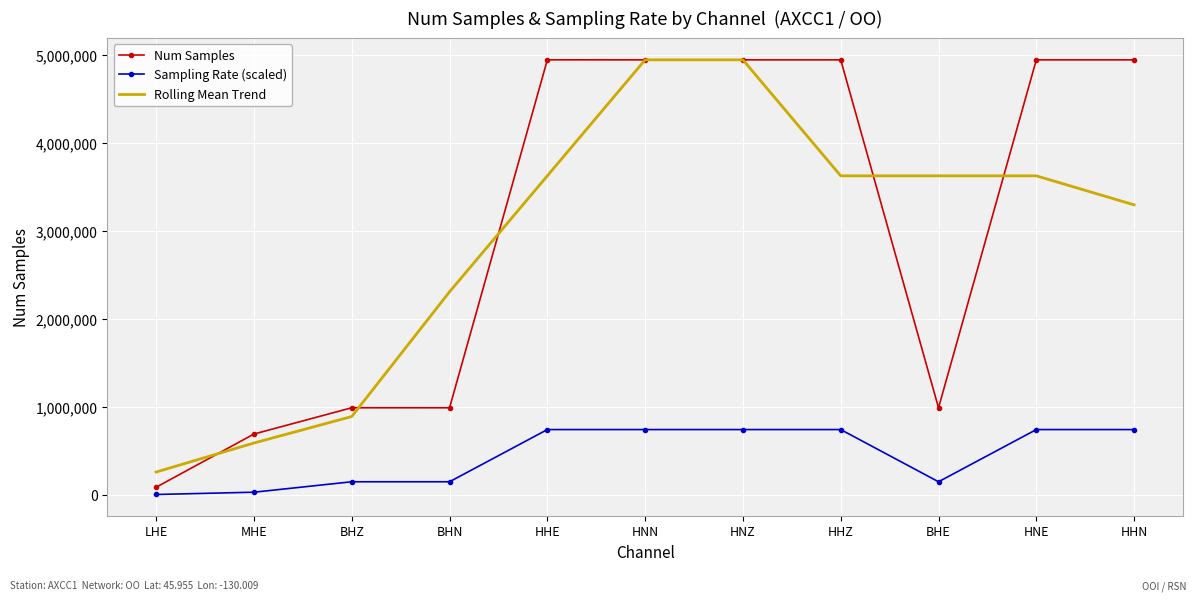

True or false: Num Samples has a value of 7894755.2 at HHZ.

False